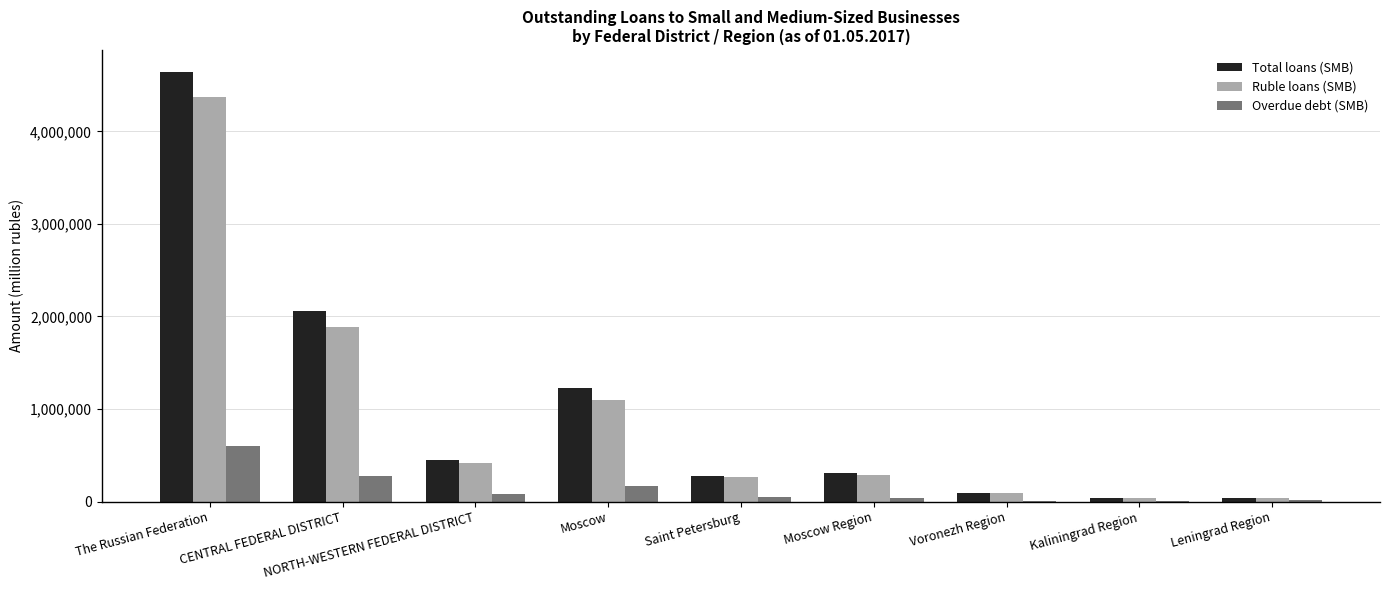

Which series changed the most between Moscow and Saint Petersburg?

Total loans (SMB)